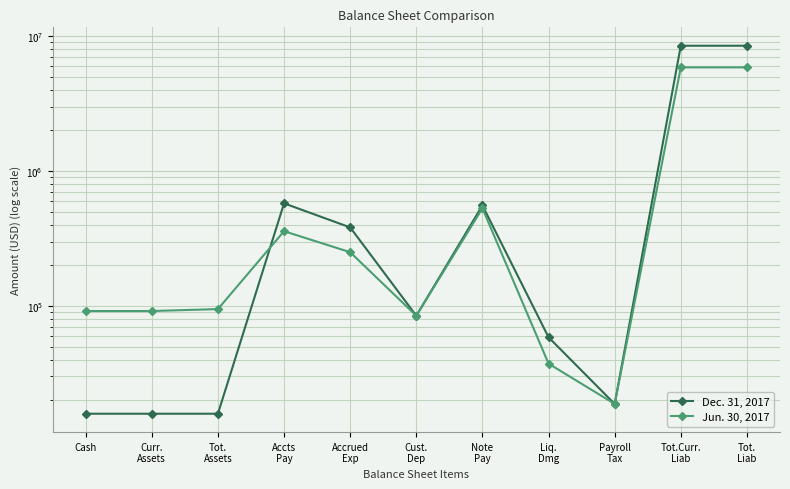

How many data points in Dec. 31, 2017 are above 84538?

5